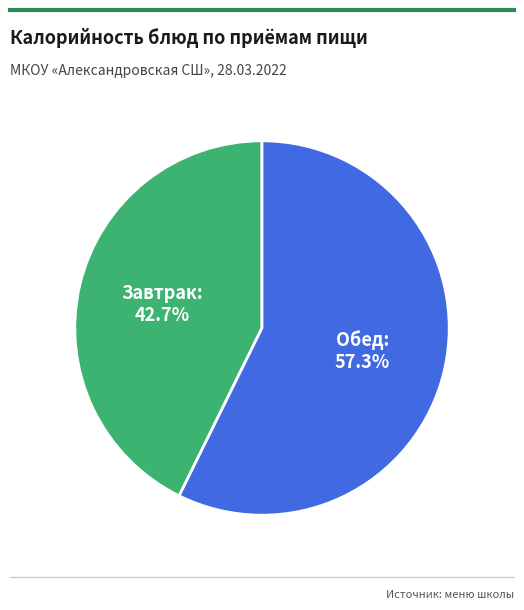

What is the total percentage of Завтрак and Обед?

100.0%